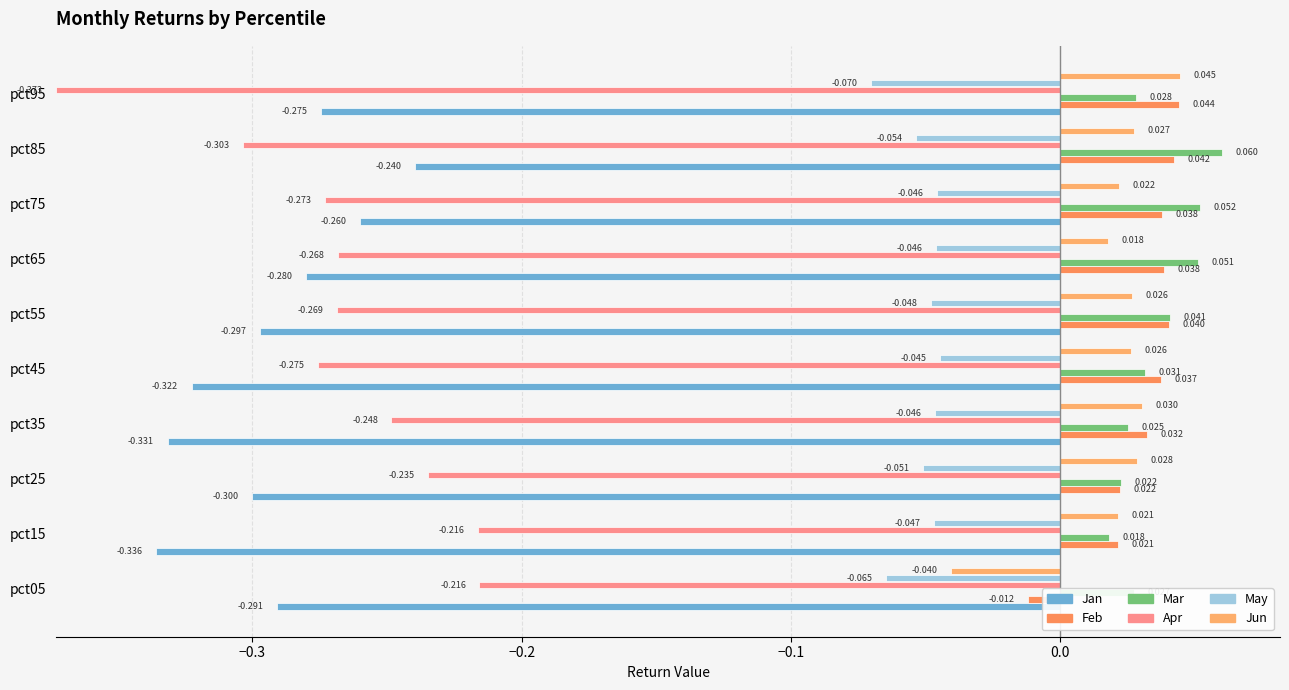

At how many categories does at least one series exceed 0?

10